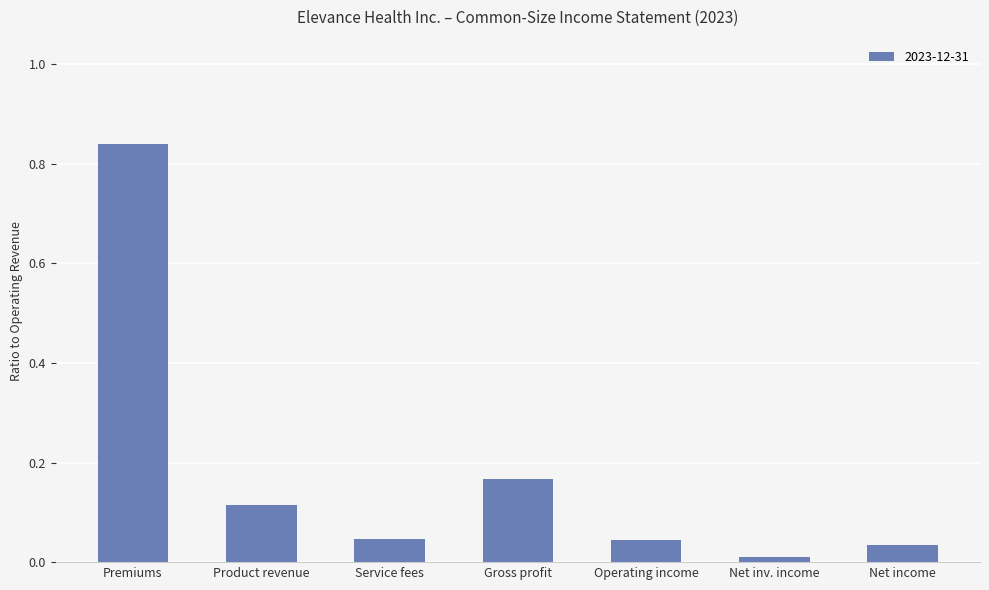

Which category has the lowest value across all series?

Net inv. income